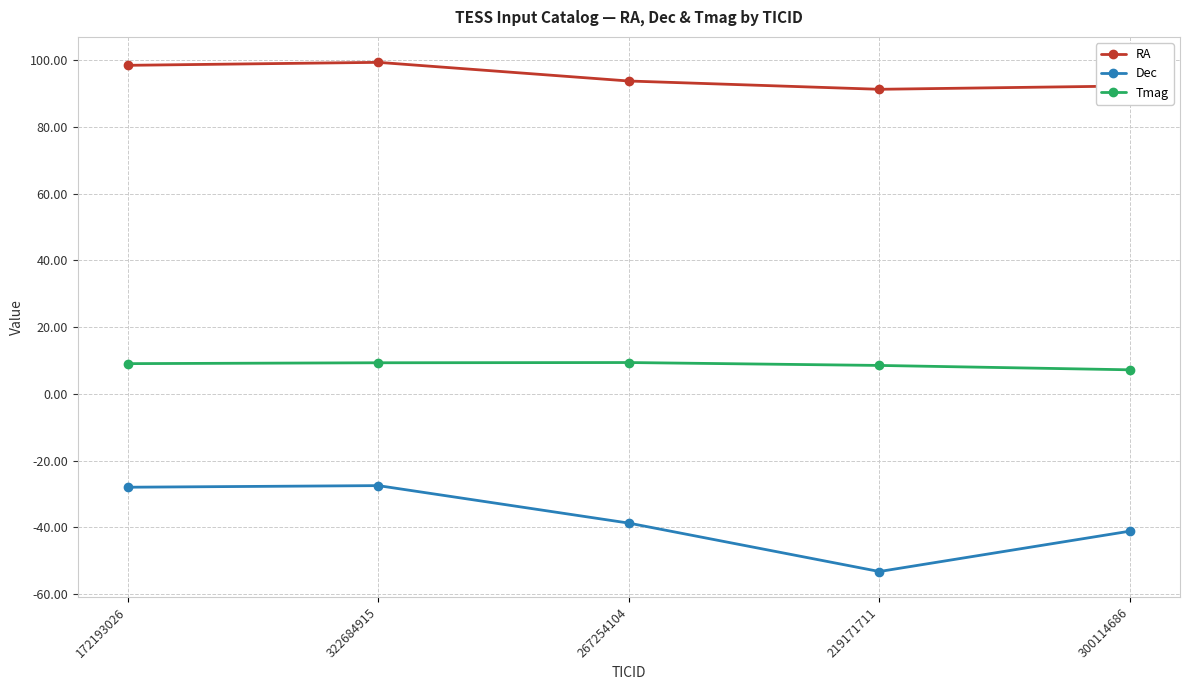

What is the lowest value of the Tmag series?

7.2